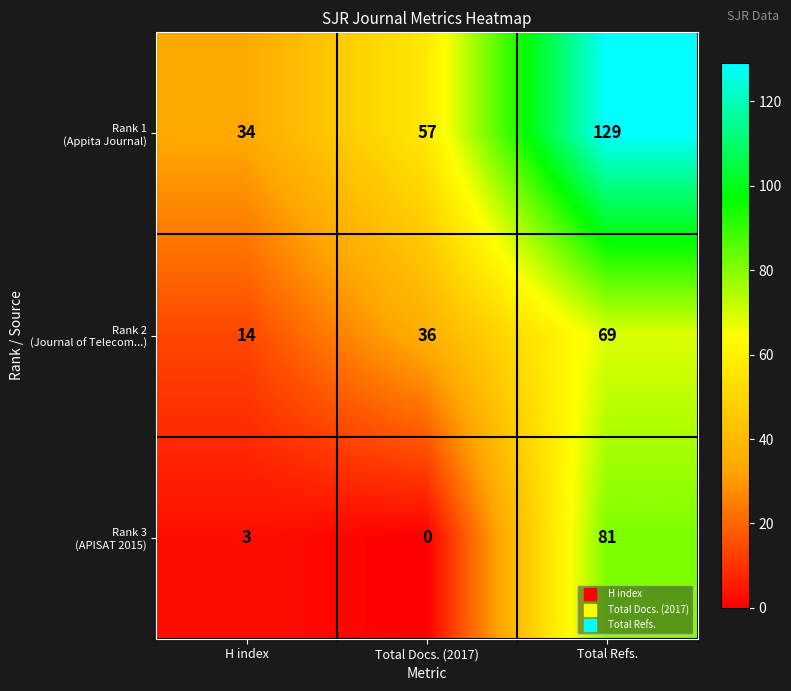

At which category is the sum across all series the highest?

Total Refs.